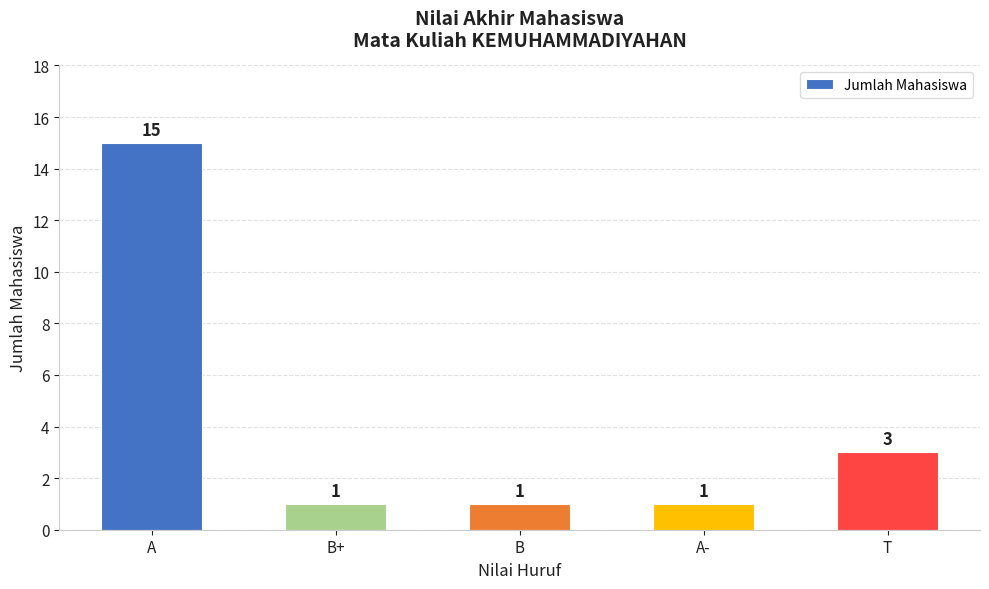

What is the label of the 2nd bar from the left?

B+